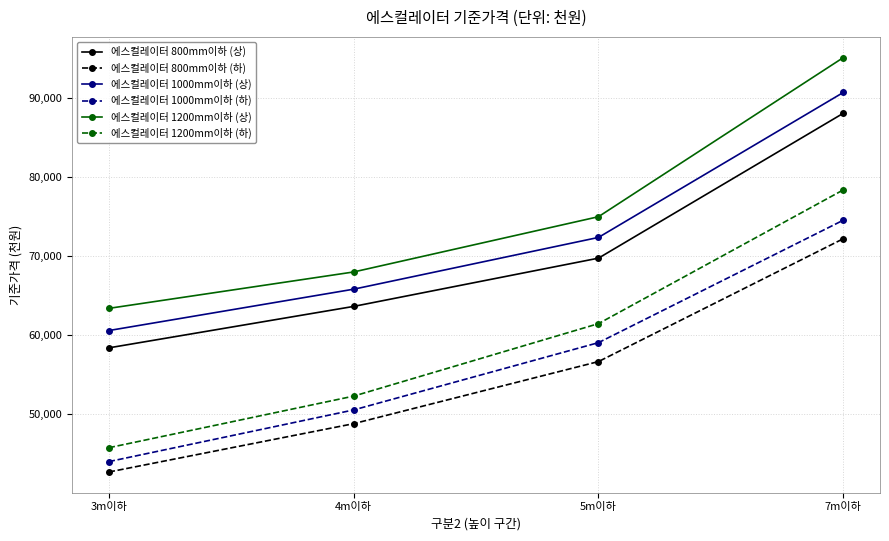

True or false: 에스컬레이터 1200mm이하 (상) and 에스컬레이터 1200mm이하 (하) intersect in this chart.

False